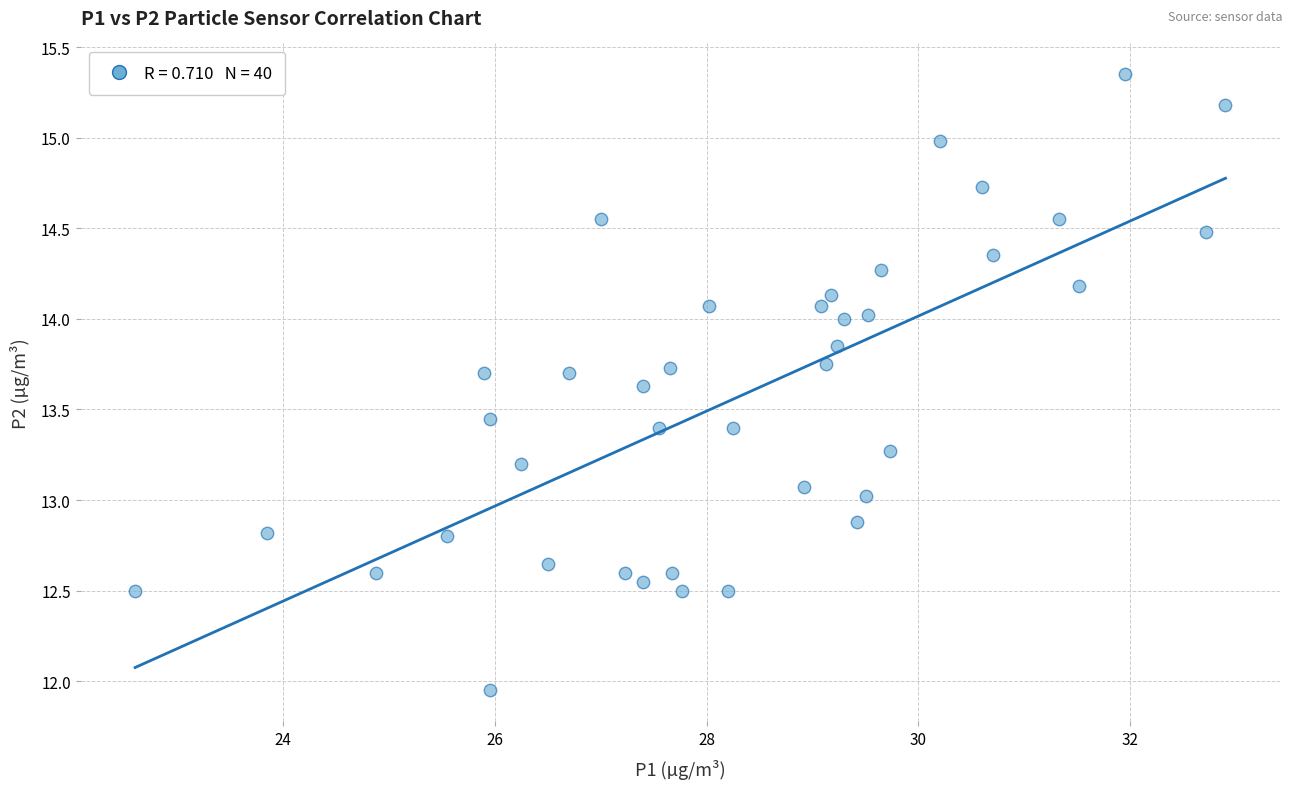

What is the range of X values (max minus min)?

10.3